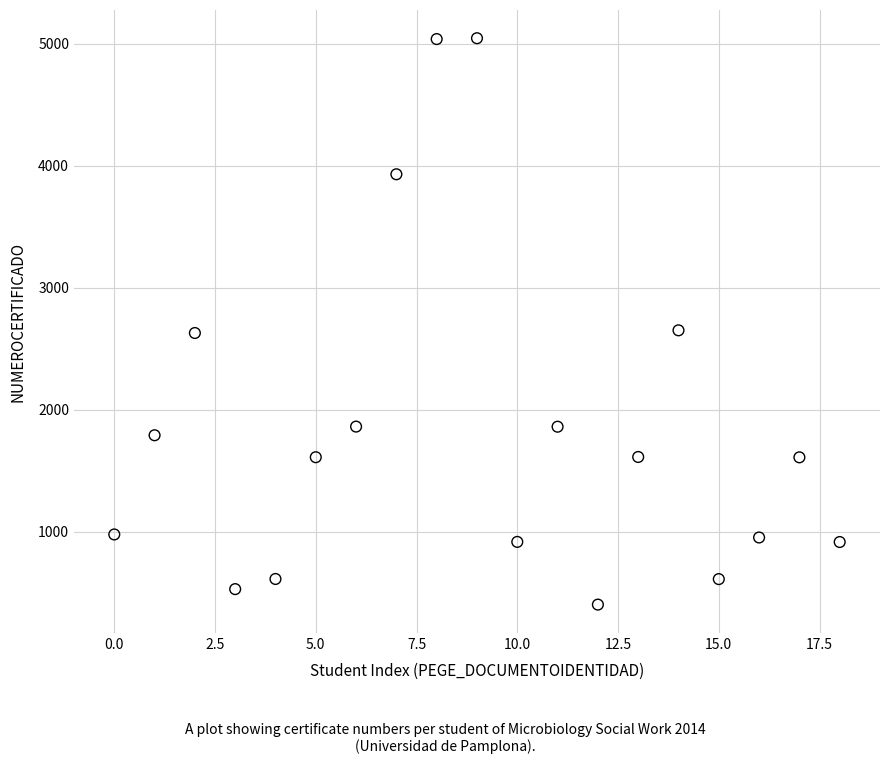

What is the range of Y values (max minus min)?

4642